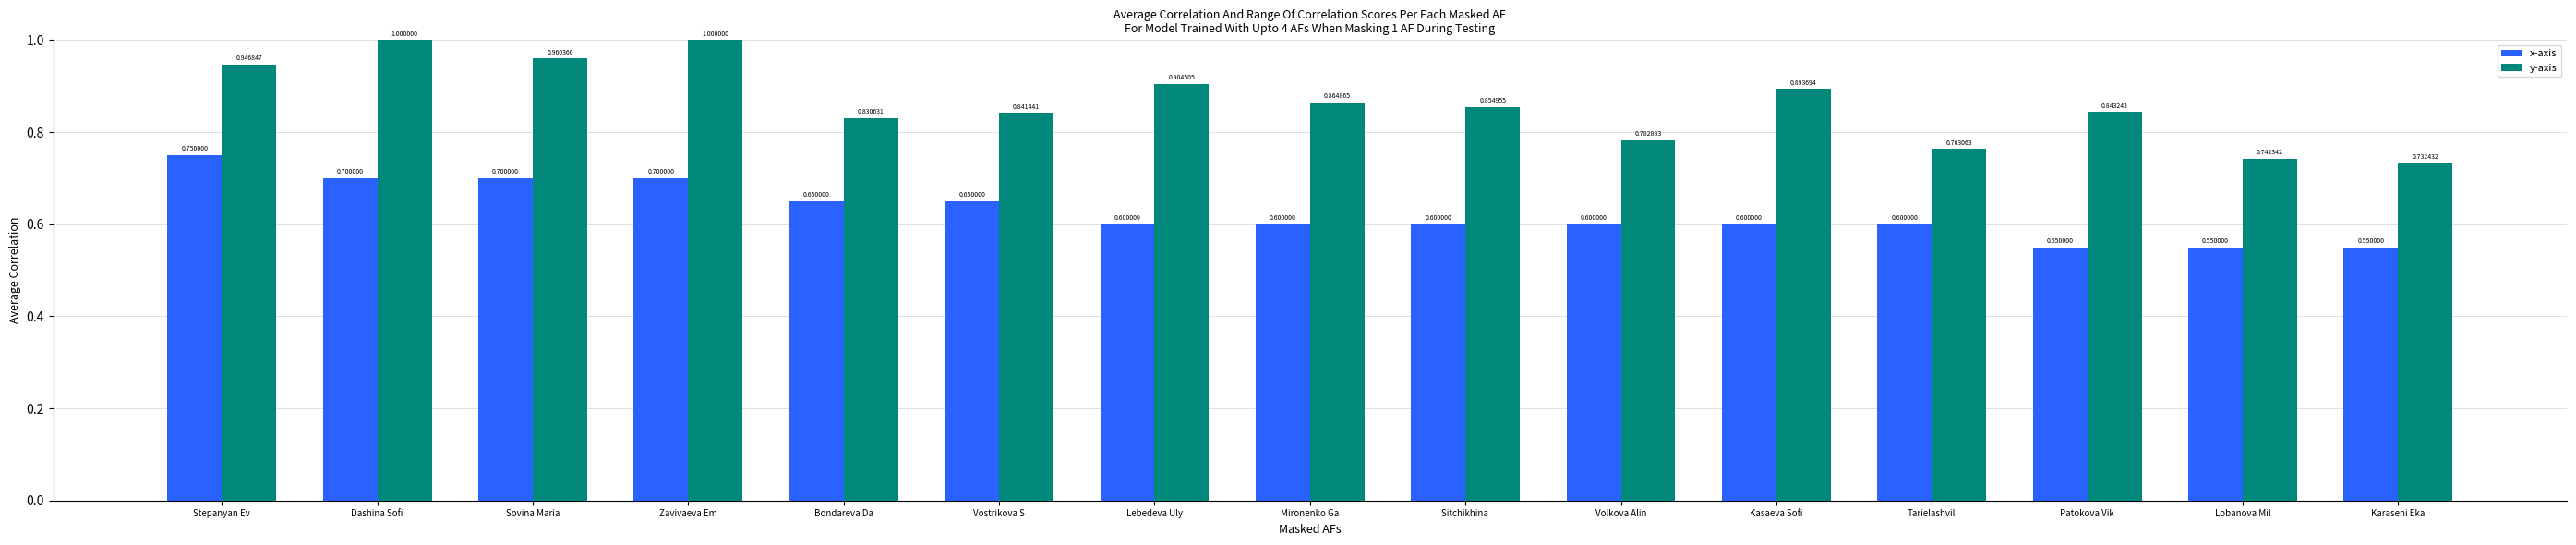

At which label does y-axis reach its minimum?

Karaseni Eka